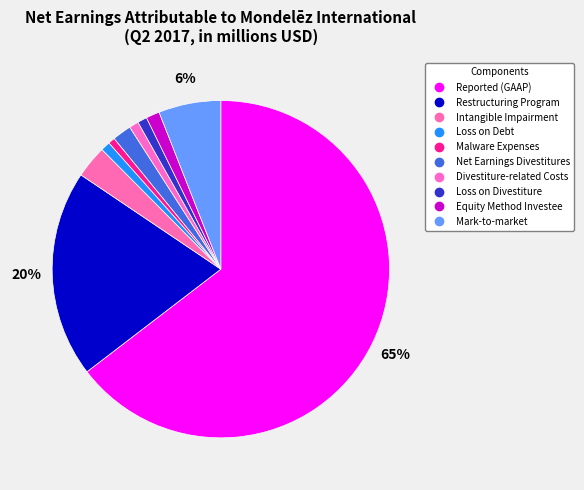

How many segments does this pie chart have?

10